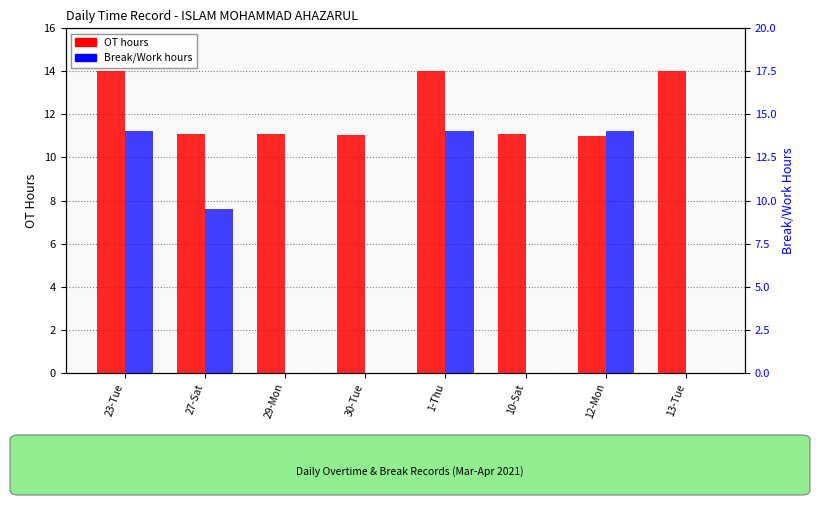

Reading left to right, transcribe all the data shown in this chart.

OT hours: 23-Tue=14.0	27-Sat=11.1	29-Mon=11.1	30-Tue=11.1	1-Thu=14.0	10-Sat=11.1	12-Mon=11.0	13-Tue=14.0
Break/Work hours: 23-Tue=14.0	27-Sat=9.5	29-Mon=0.0	30-Tue=0.0	1-Thu=14.0	10-Sat=0.0	12-Mon=14.0	13-Tue=0.0